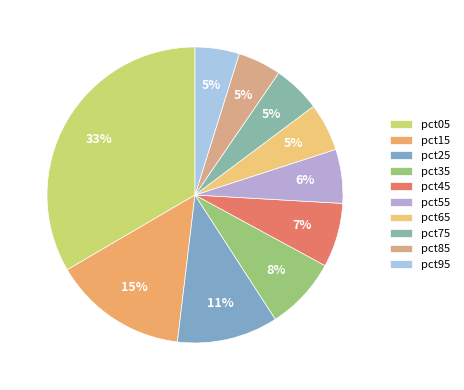

Is it true that pct15 is 24% of the pie?

False